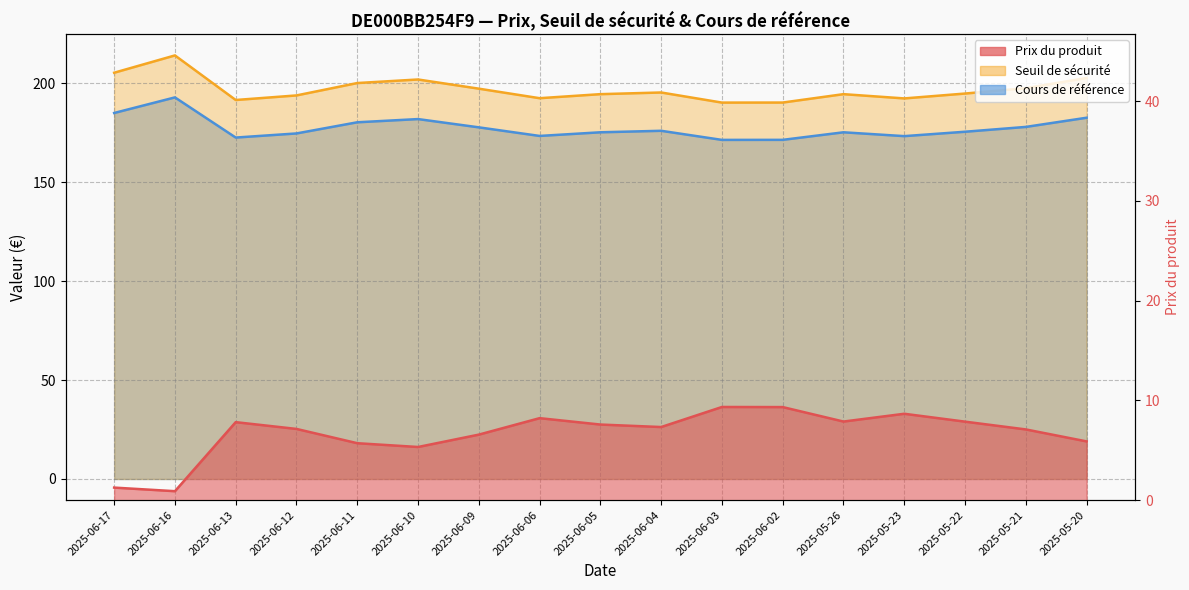

True or false: Prix du produit and Seuil de sécurité intersect in this chart.

False